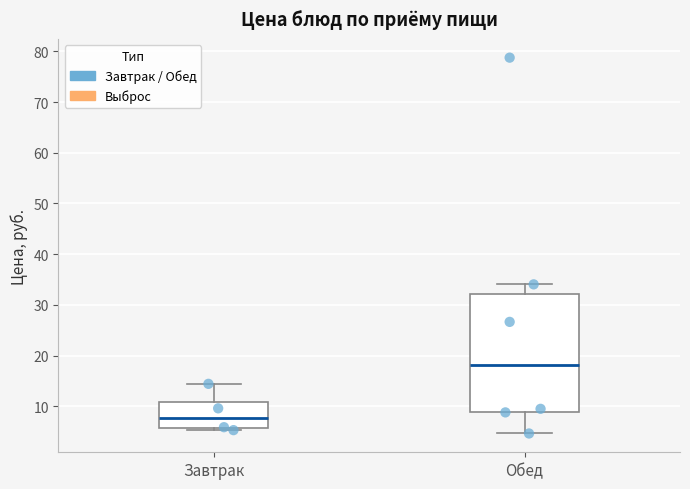

Which box is the tallest, from its lower edge to its upper edge?

Обед